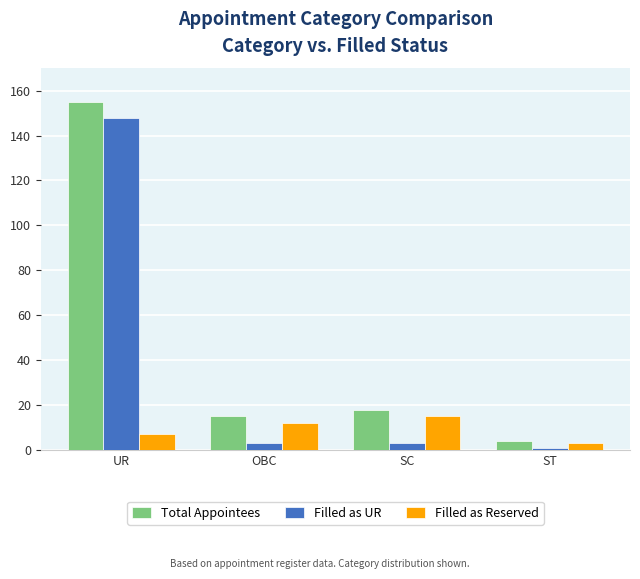

True or false: Filled as Reserved has a value of 15 at SC.

True